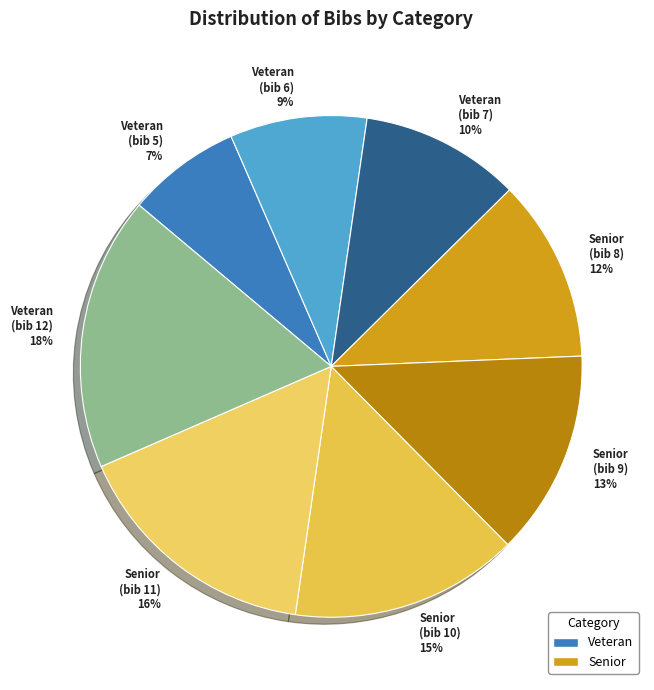

Is there any slice that represents more than half of the pie?

No